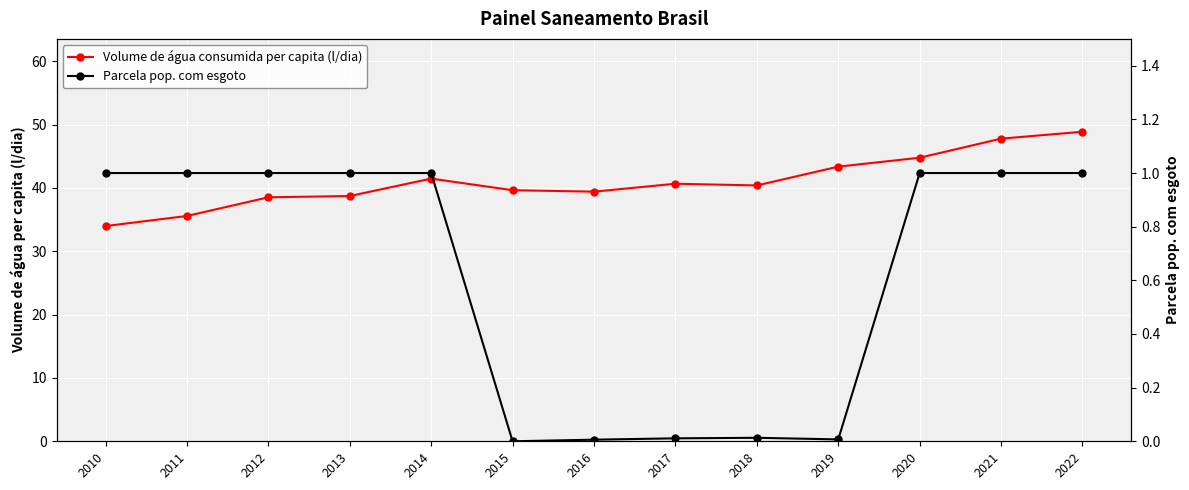

Which category has the lowest value across all series?

2015